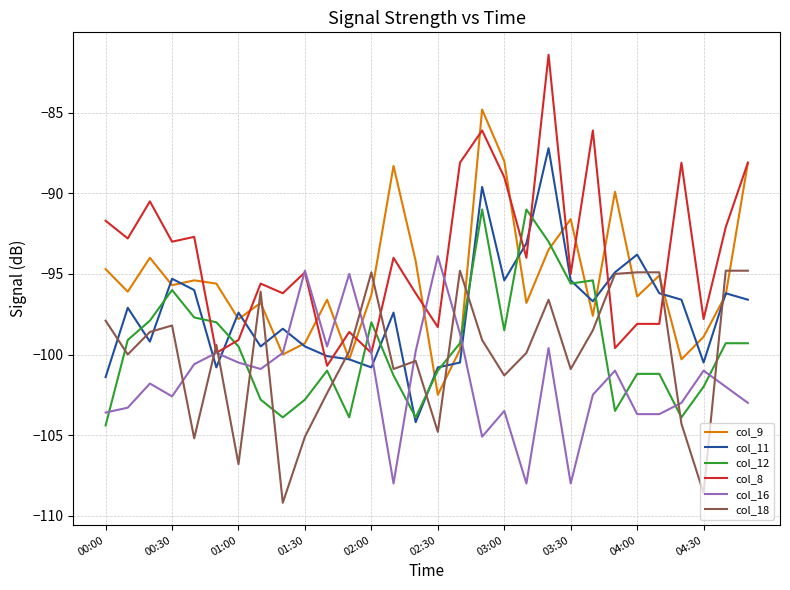

How many lines are shown in the chart?

6